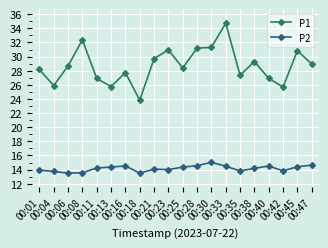

Rank the series by their maximum value, from highest to lowest.

P1, P2